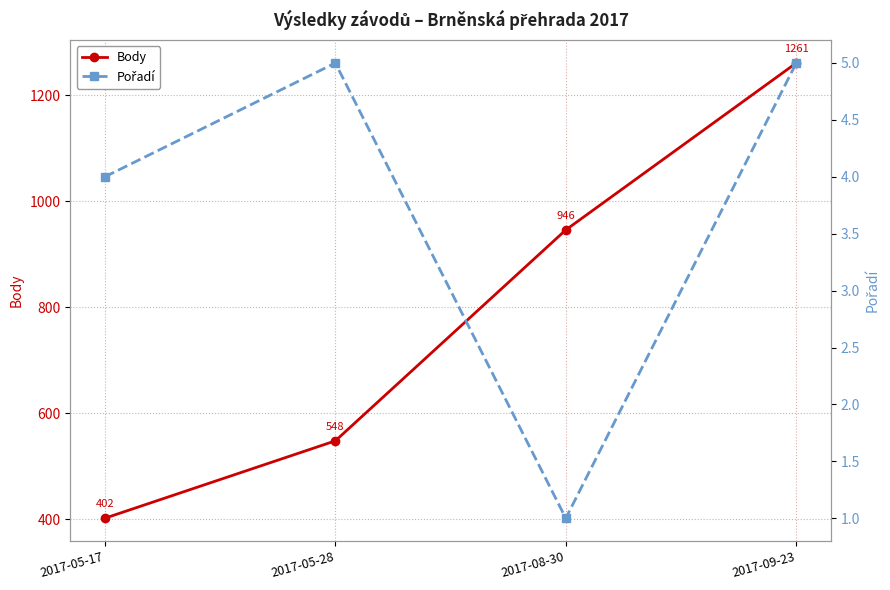

How many lines are shown in the chart?

2